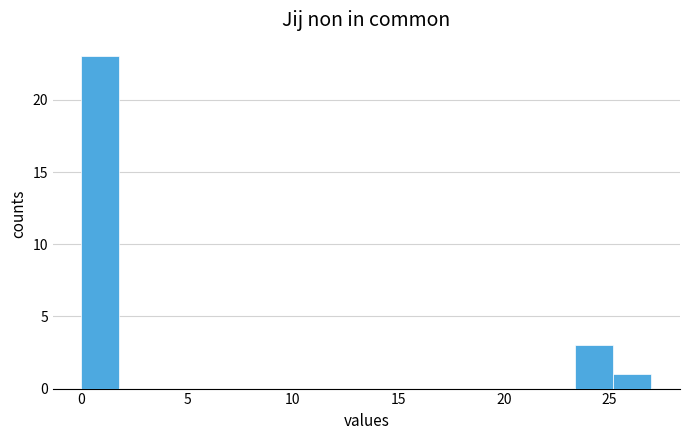

Around what value on the x-axis is the tallest bar? Give the approximate position of its centre, as read against the axis.

1.0